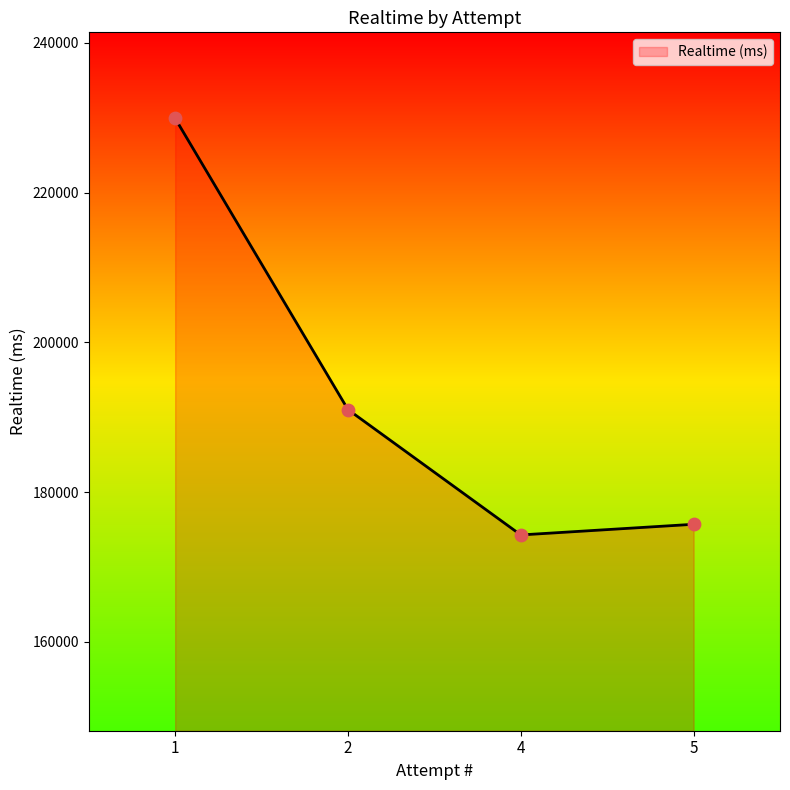

Approximately how many times larger is the value at 5 compared to 4?

1.0